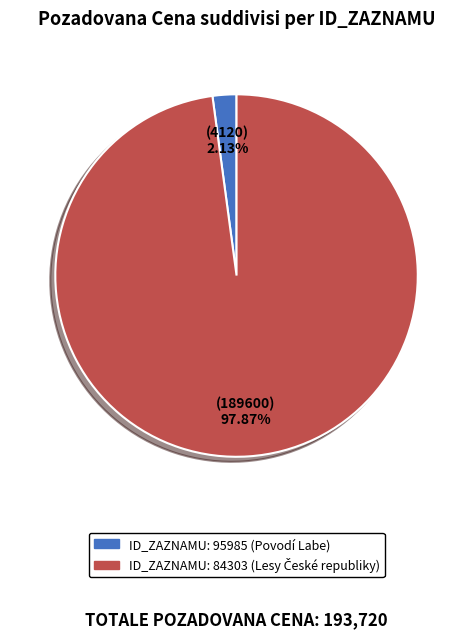

Is there any slice that represents more than half of the pie?

Yes